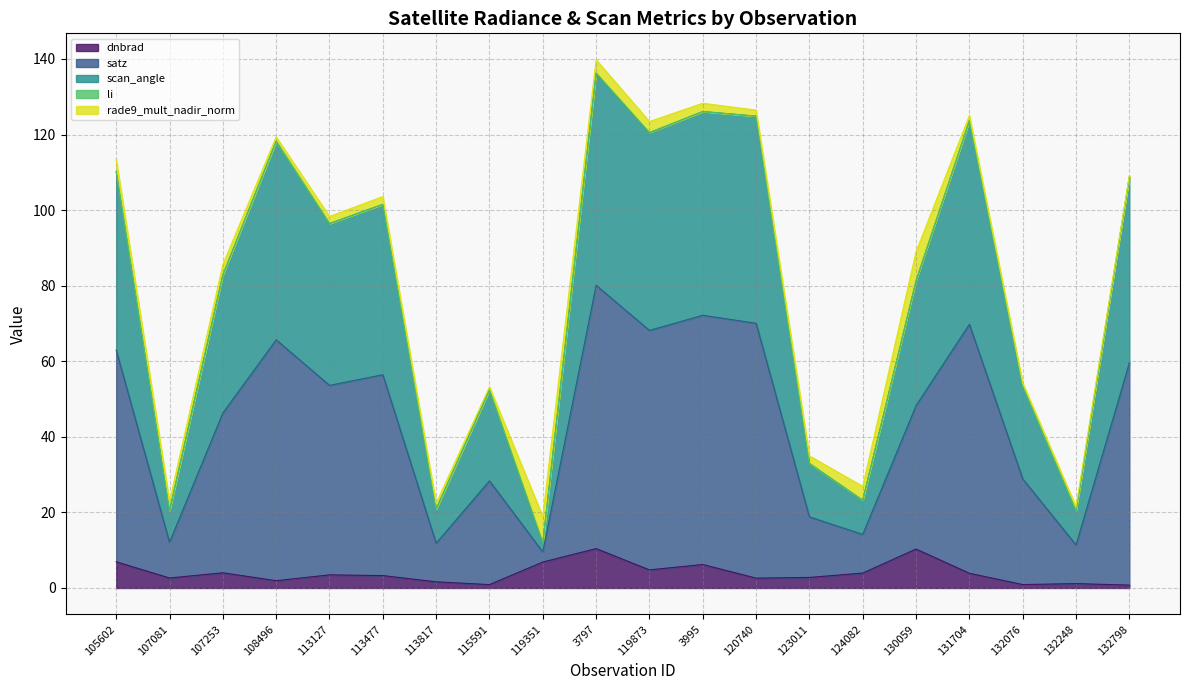

What is the maximum value for dnbrad?

10.4